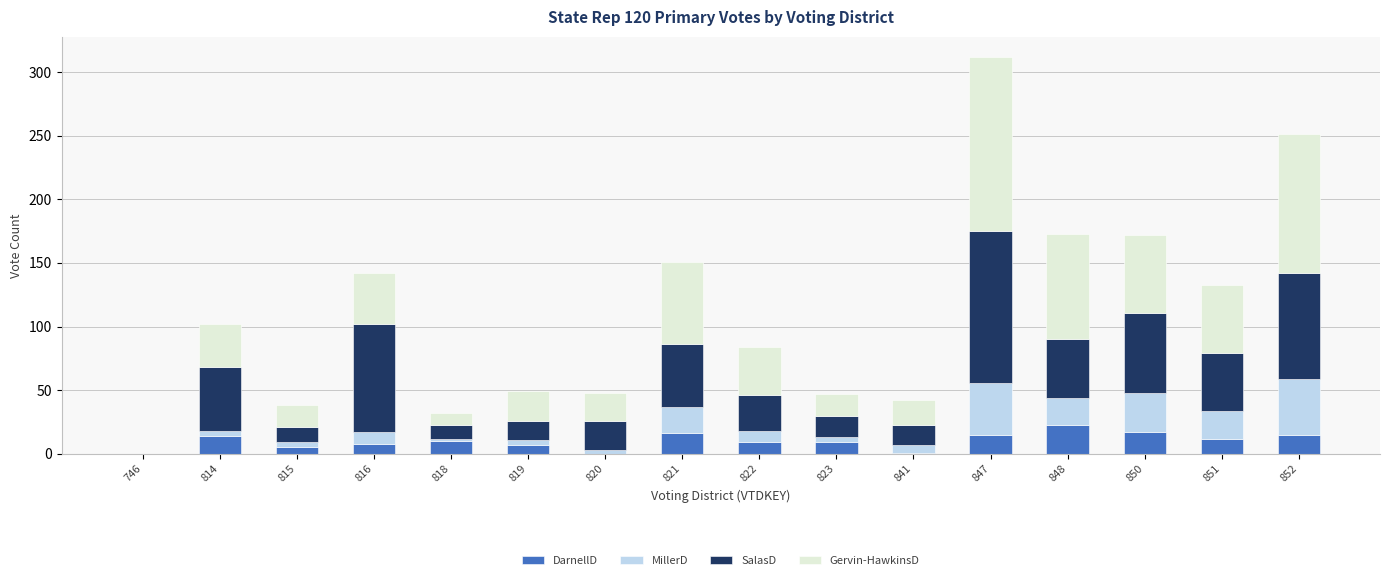

What is the highest value of the DarnellD series?

23